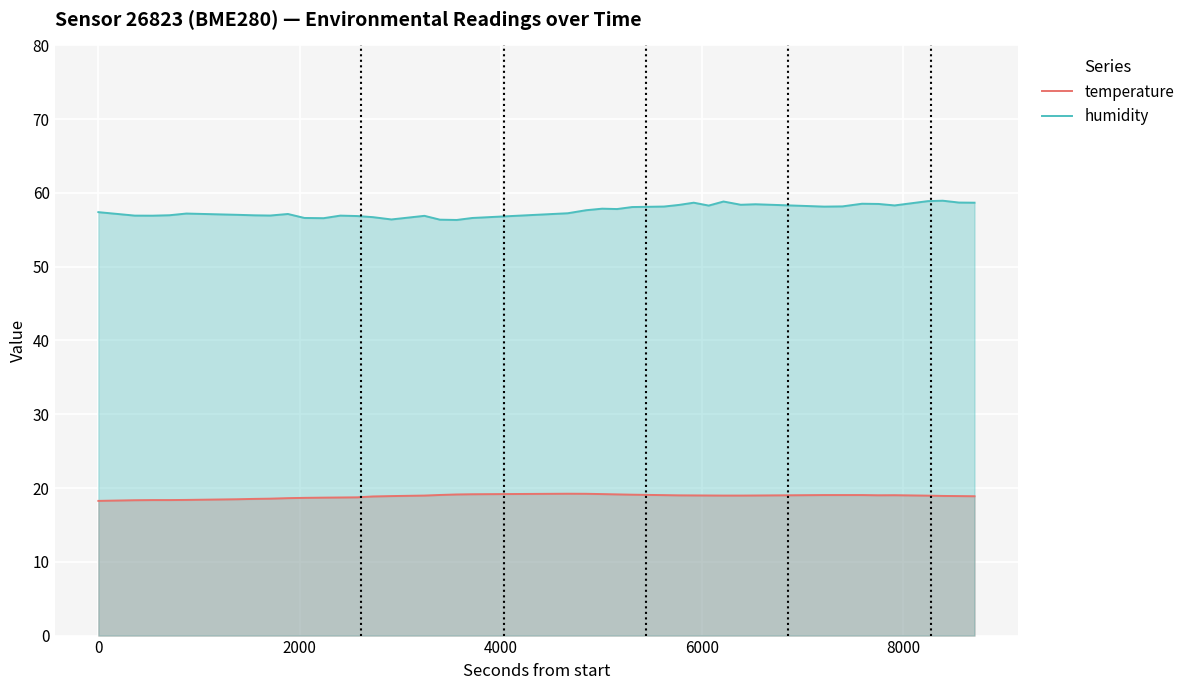

What is the smallest value displayed?

18.3